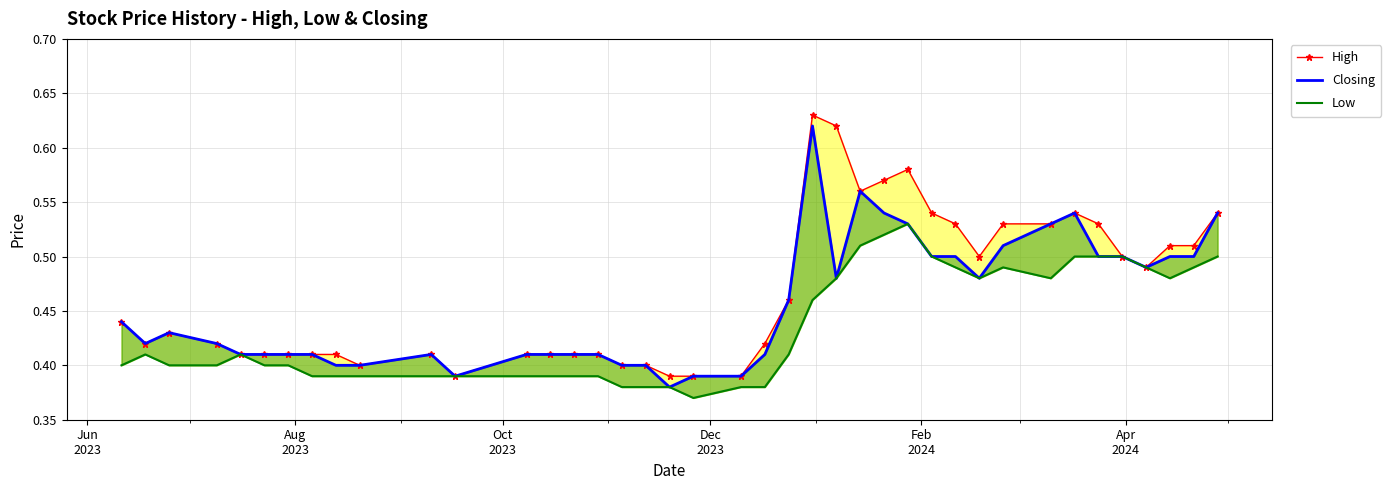

What is the average value of the Low series?

0.4